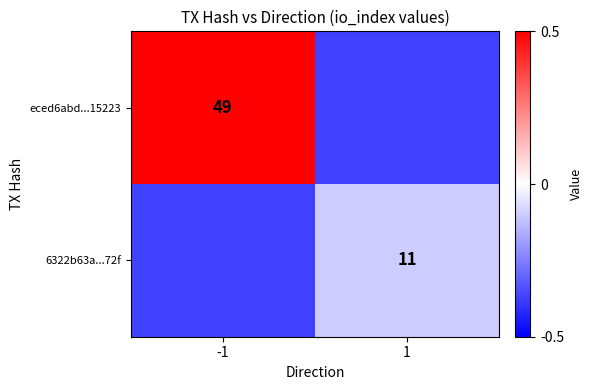

Is the value of eced6abd...15223 at -1 greater than the value of 6322b63a...72f at 1?

Yes